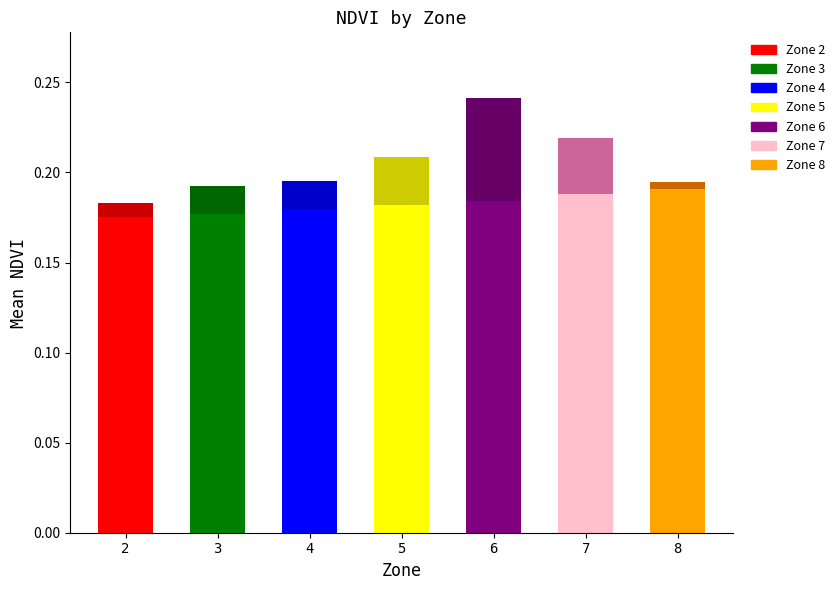

At which category is the sum across all series the highest?

6